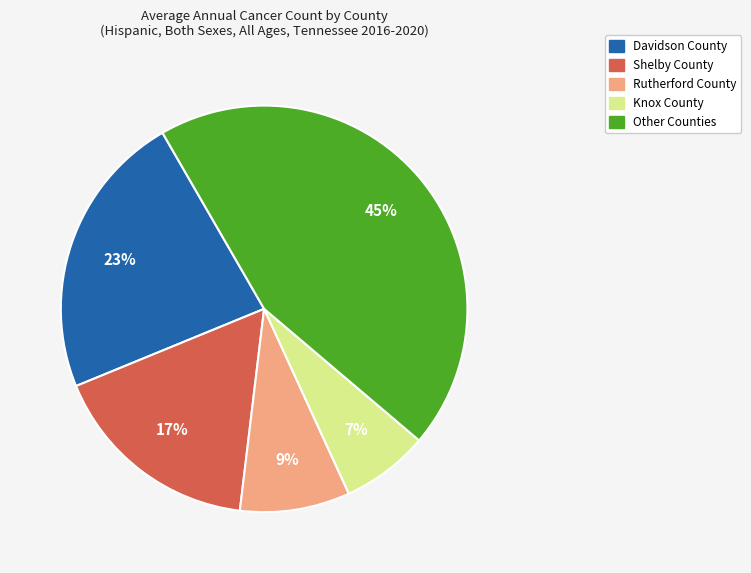

Does Shelby County represent more than half of the total?

No